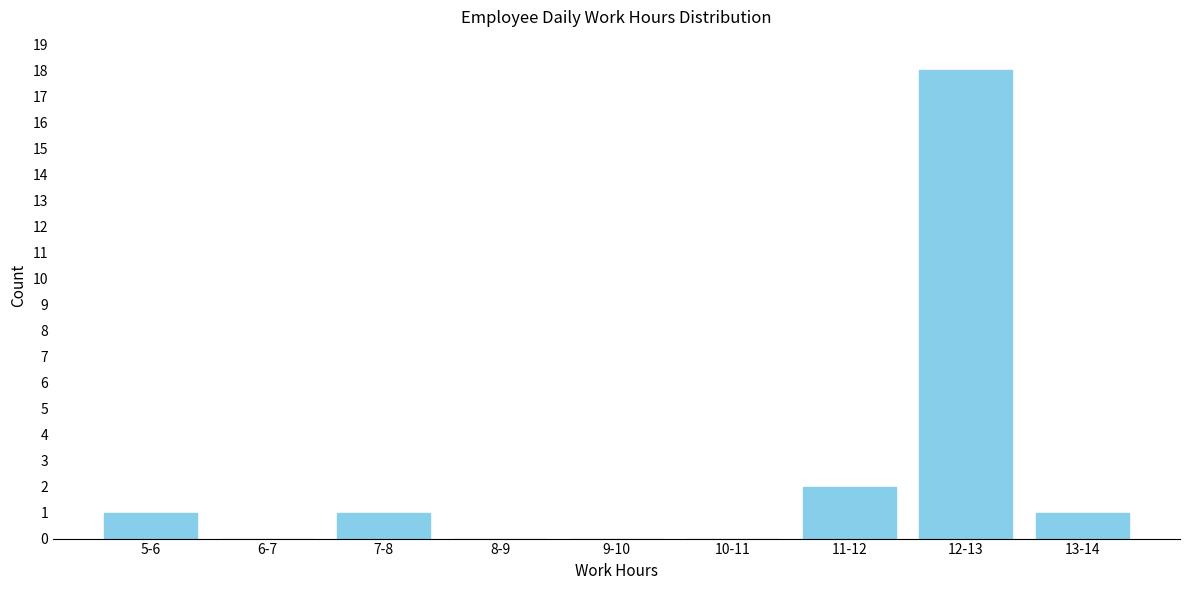

Reading left to right, transcribe all the data shown in this chart.

5-6=1	6-7=0	7-8=1	8-9=0	9-10=0	10-11=0	11-12=2	12-13=18	13-14=1